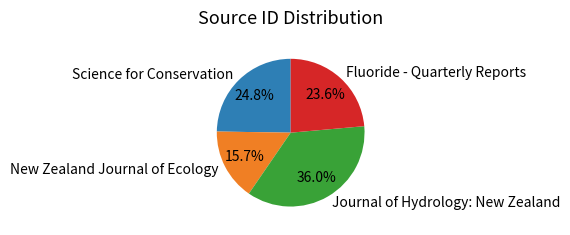

To the nearest percent, what is the combined percentage of Fluoride - Quarterly Reports and New Zealand Journal of Ecology?

39%